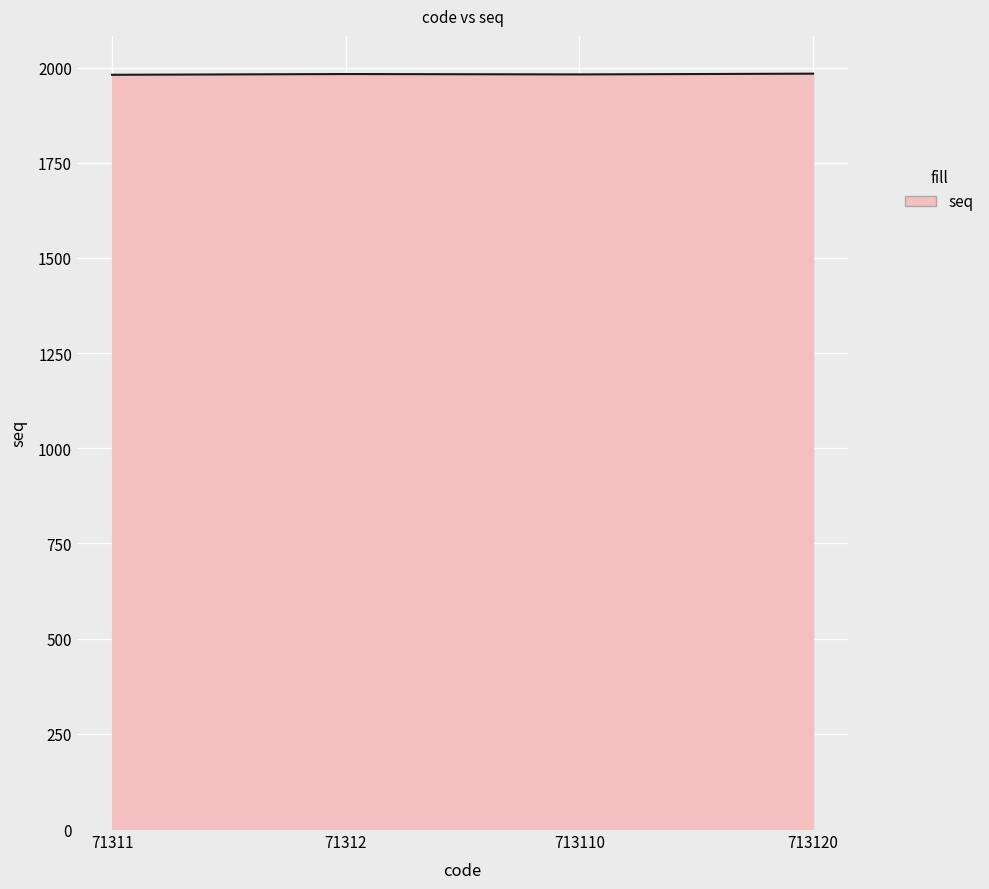

What is the sum of all values?

7930